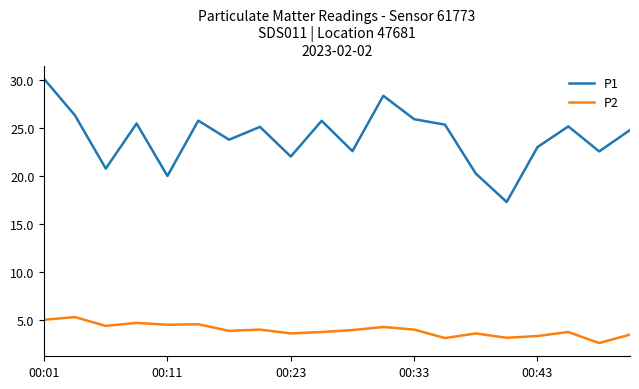

Rank the series by their maximum value, from highest to lowest.

P1, P2